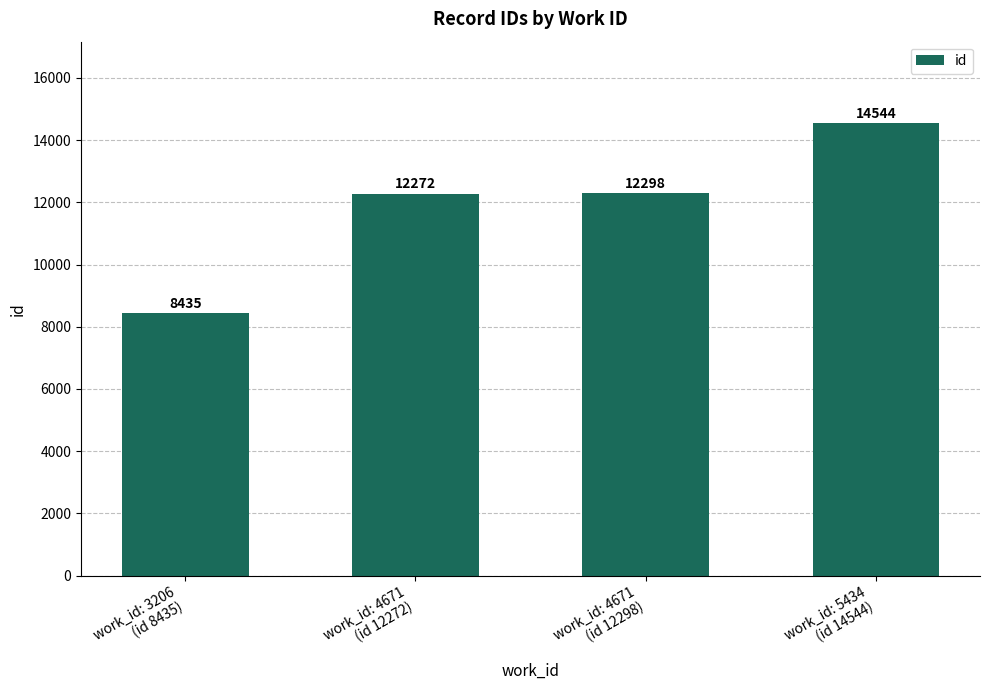

What is the value of the 3rd bar from the left?

12298